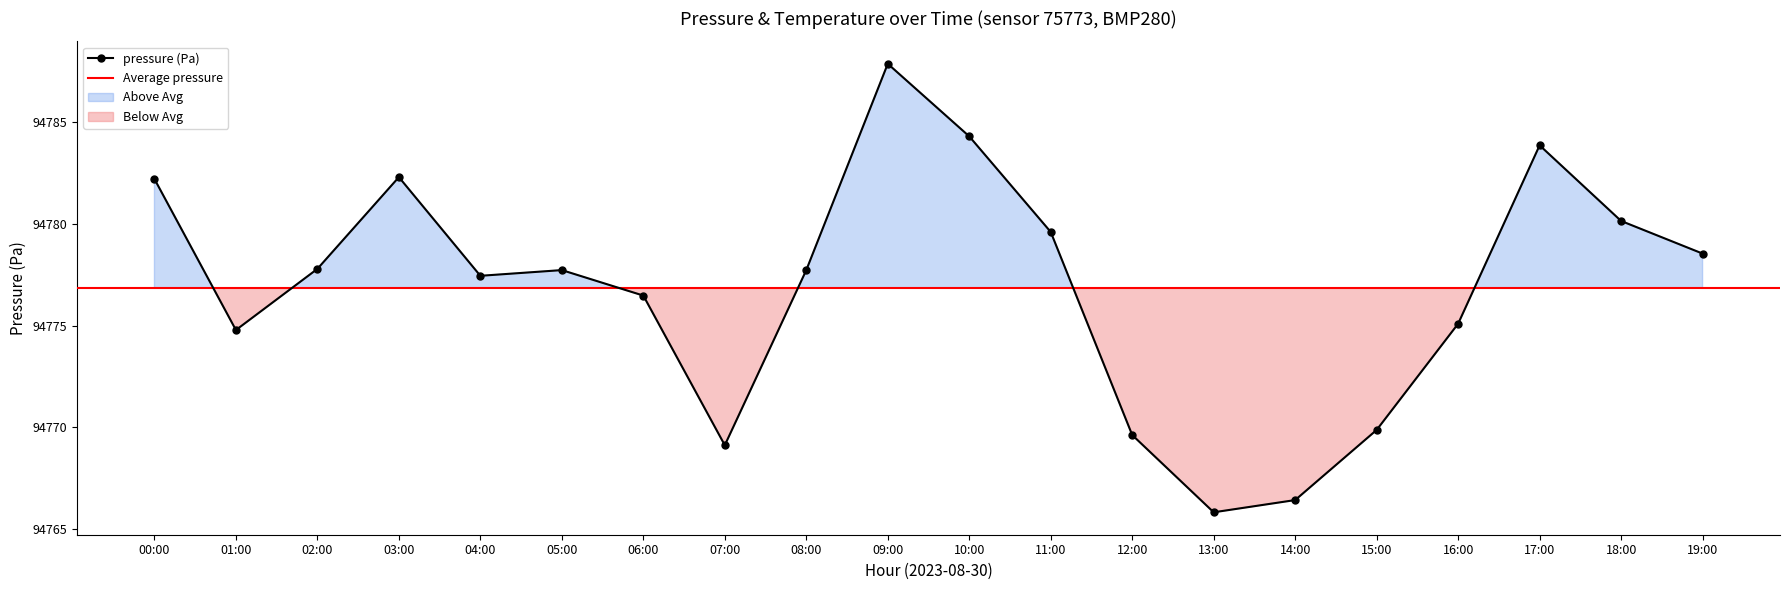

How many interior local peaks (higher than both neighbors) does the data have?

4